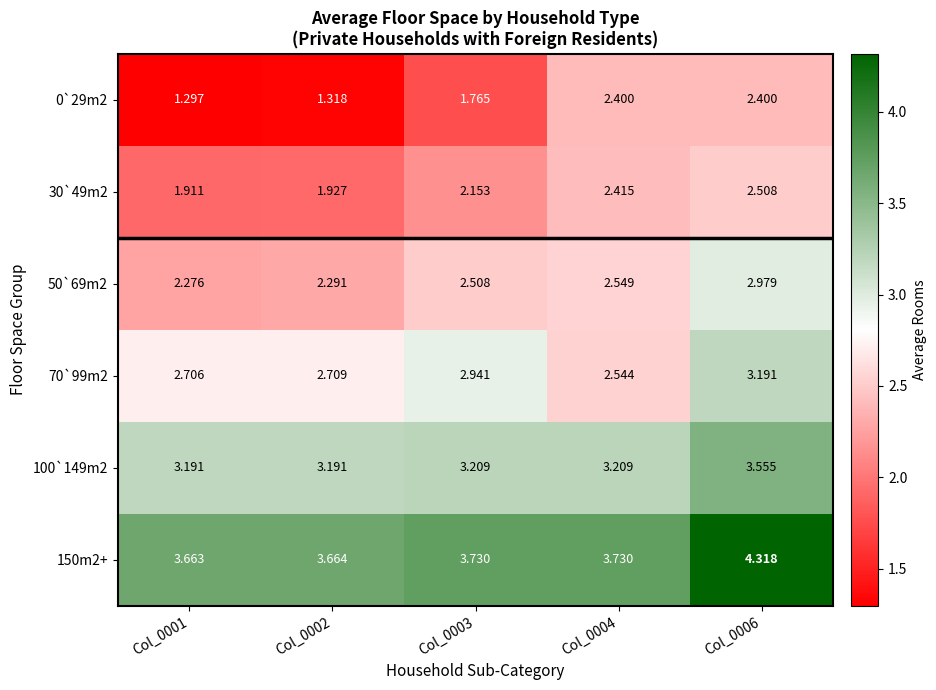

How many data points does each series have?

5